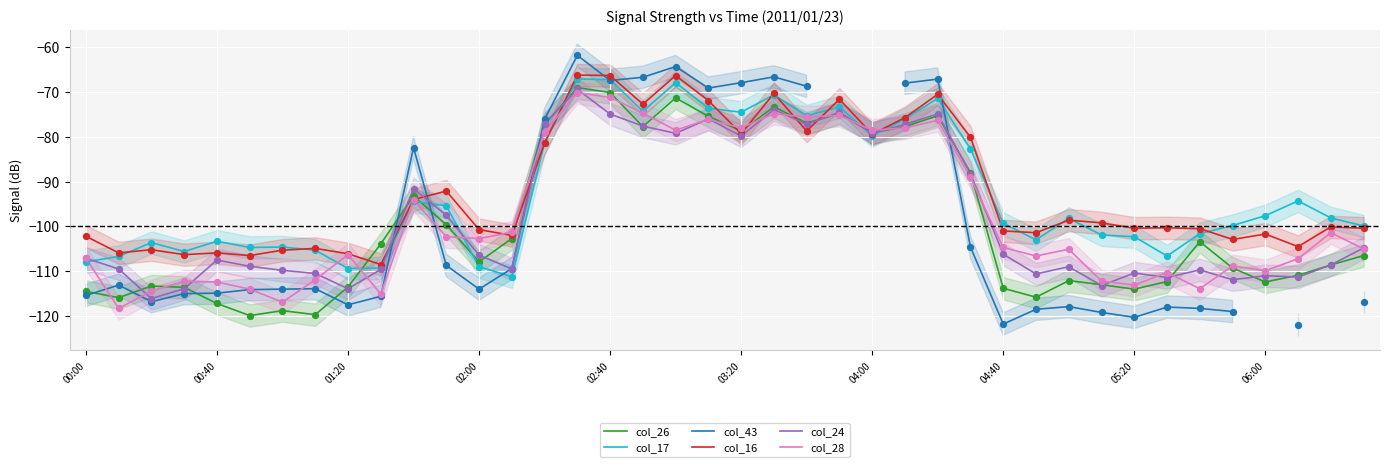

Which series reaches the maximum Y coordinate?

col_43